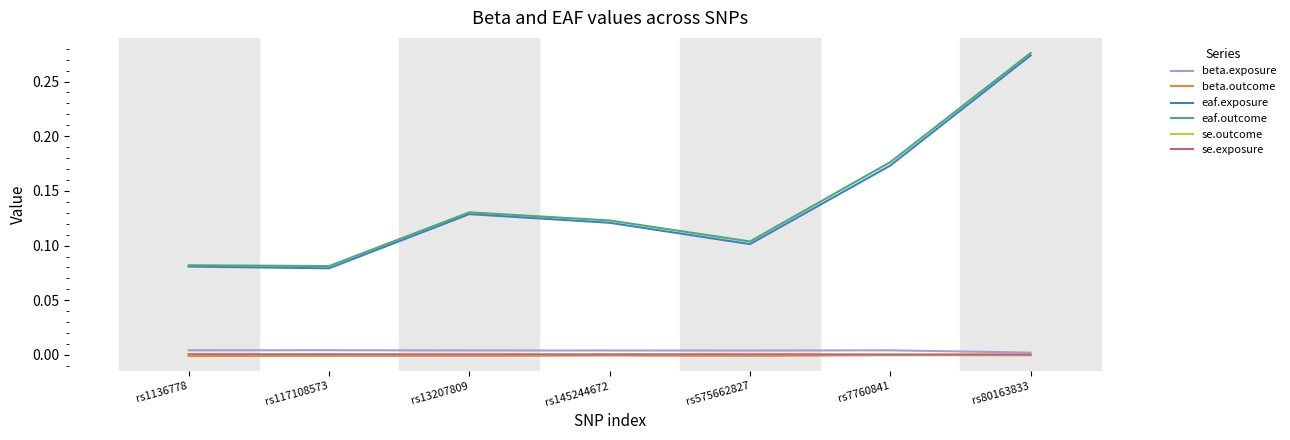

How many categories are shown in the chart?

7